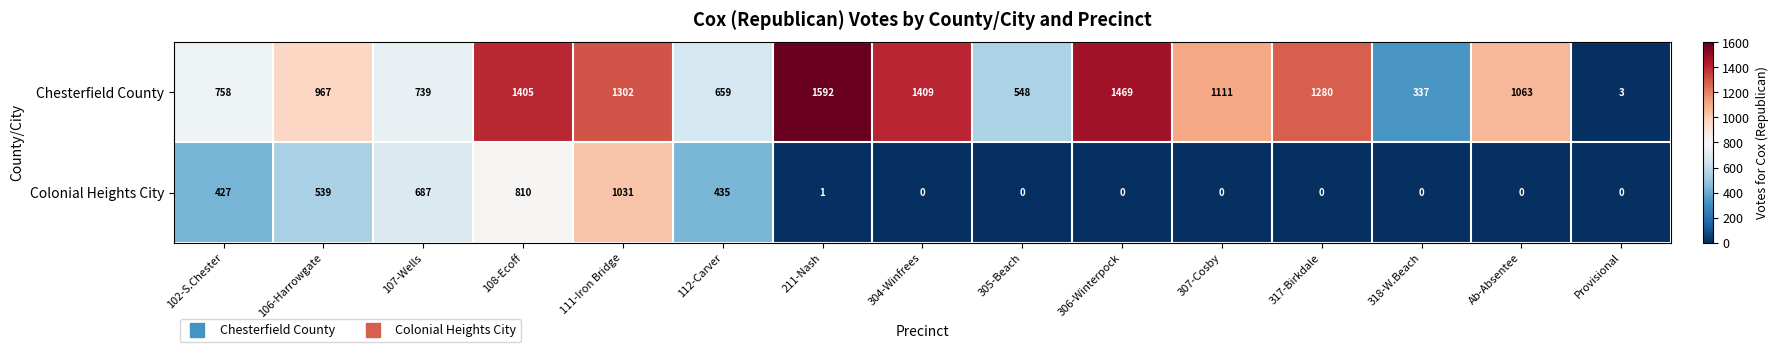

Reading left to right, what are all the values shown in this chart?

Chesterfield County: 758	967	739	1405	1302	659	1592	1409	548	1469	1111	1280	337	1063	3
Colonial Heights City: 427	539	687	810	1031	435	1	0	0	0	0	0	0	0	0